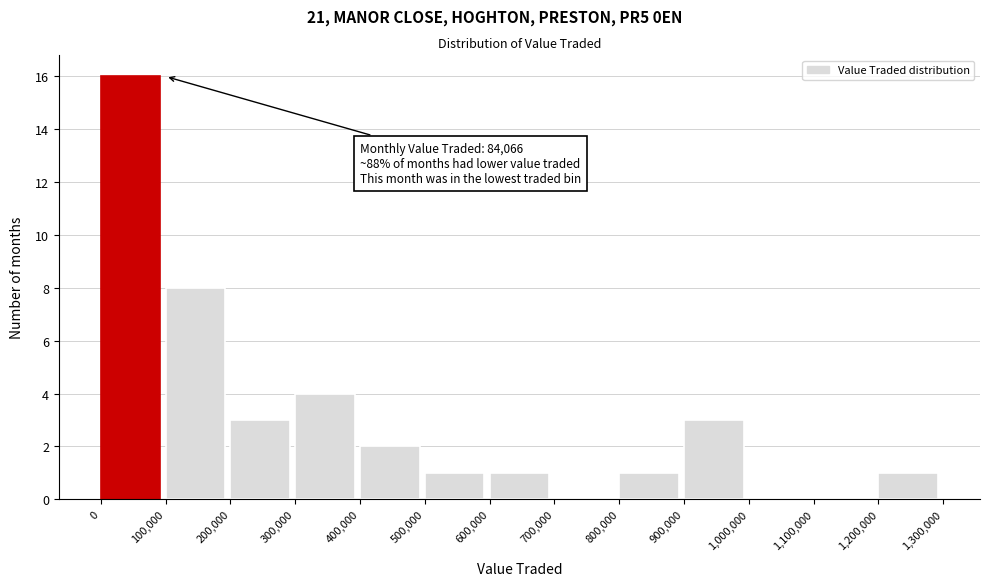

Over which range of the x-axis is the bar tallest?

0 to 100,000